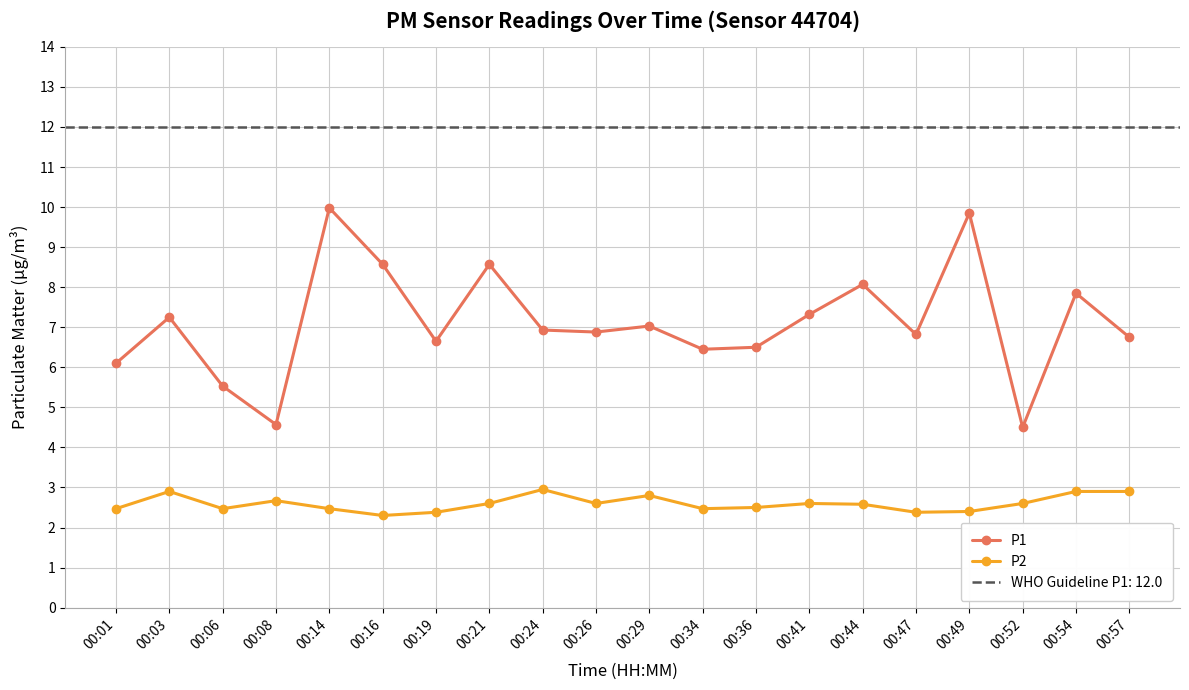

What is the value of the P1 point at the 16th from the left?

6.8